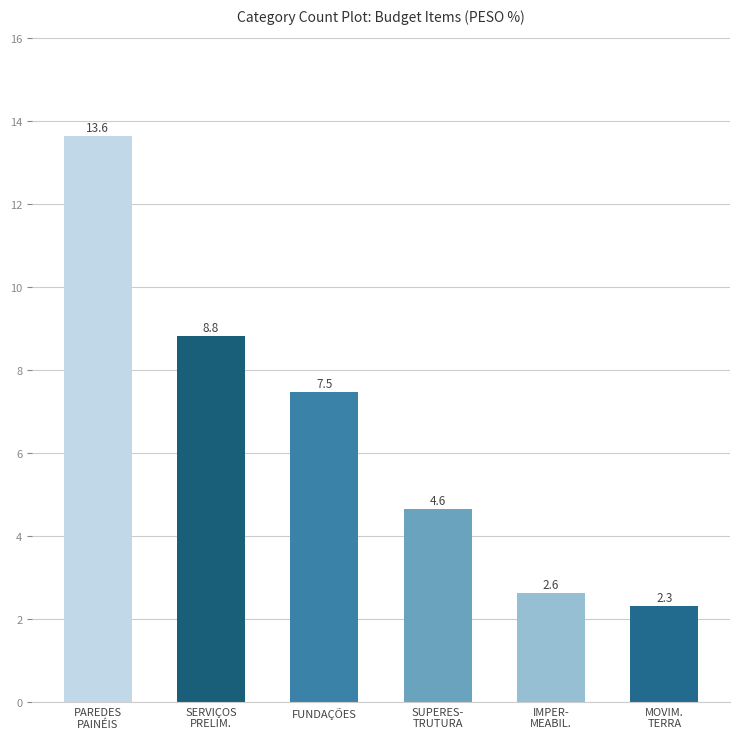

What is the label of the 1st bar from the right?

MOVIM.
TERRA